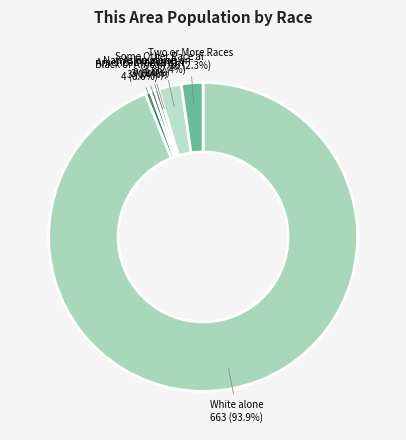

To the nearest percent, what portion does Two or More Races represent?

2%